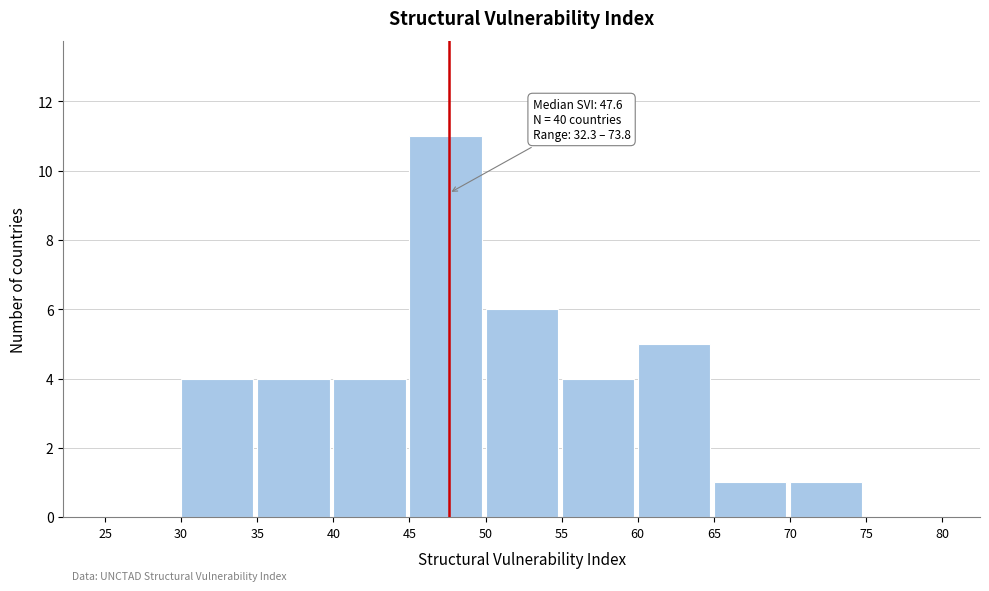

Which range on the x-axis has the tallest bar?

45 to 50